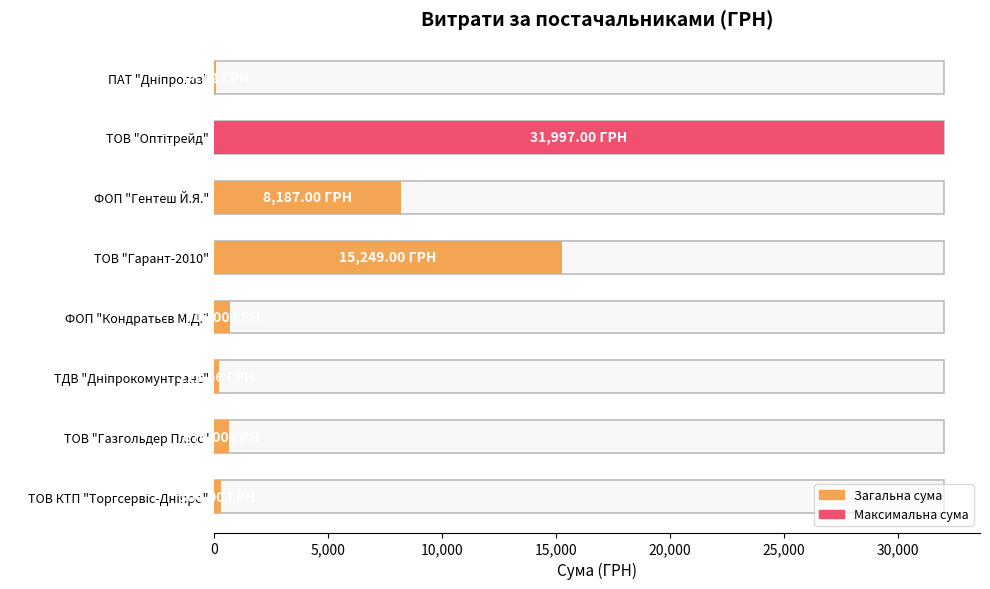

How many series are shown in this chart?

1